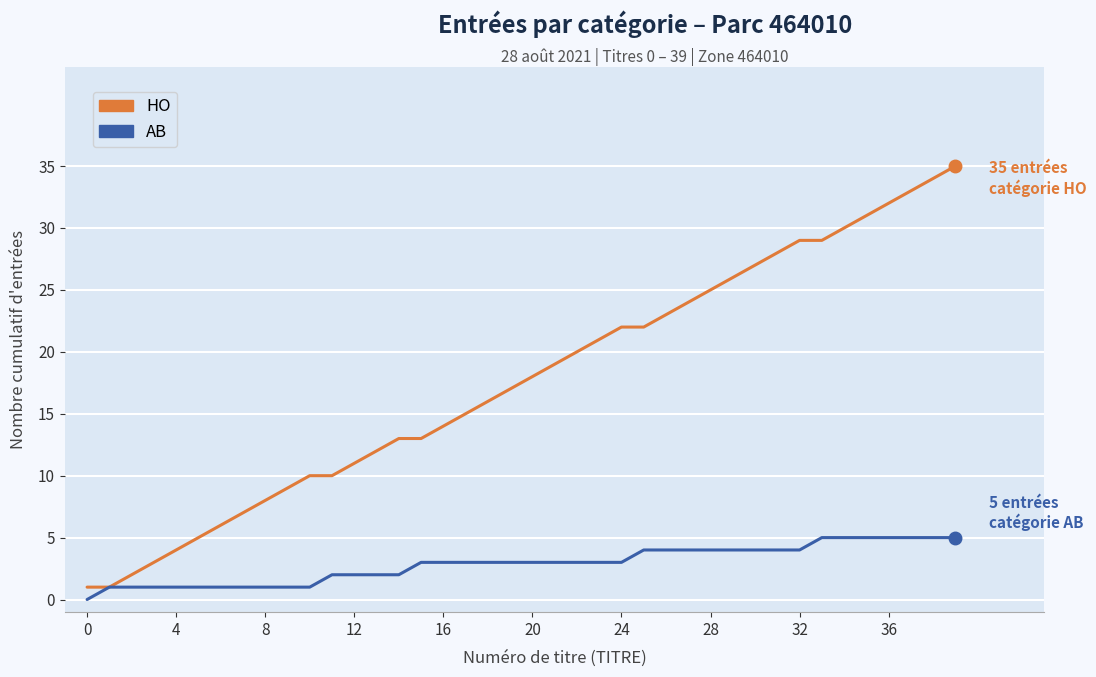

List the series in order of their peak value, lowest first.

AB, HO